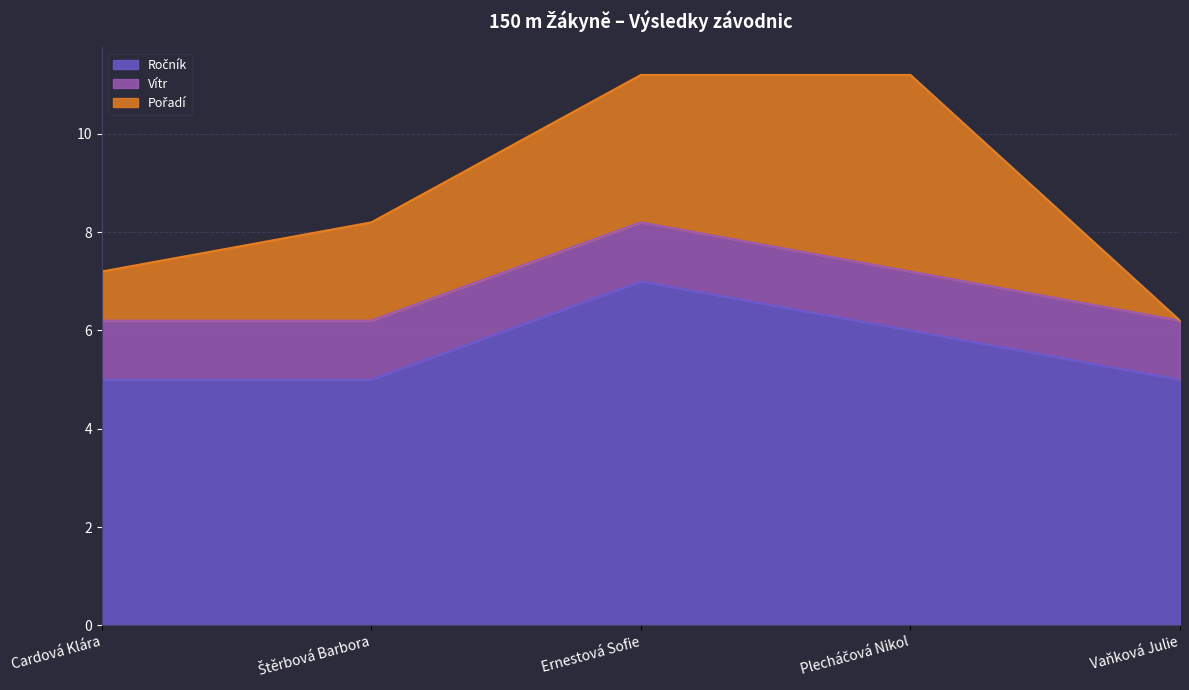

Which series has the widest spread of values?

Pořadí